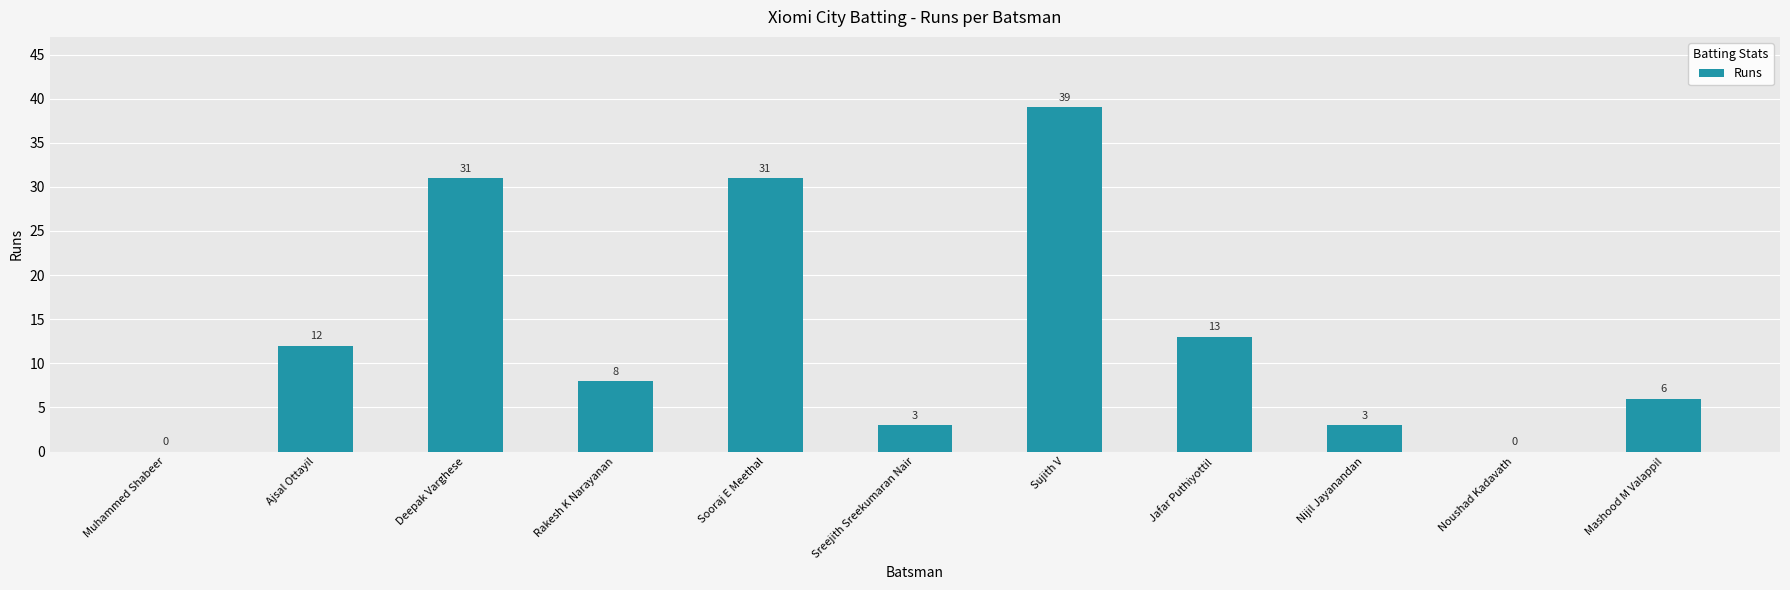

The chart shows a value of 6 at Mashood M Valappil. True or false?

True